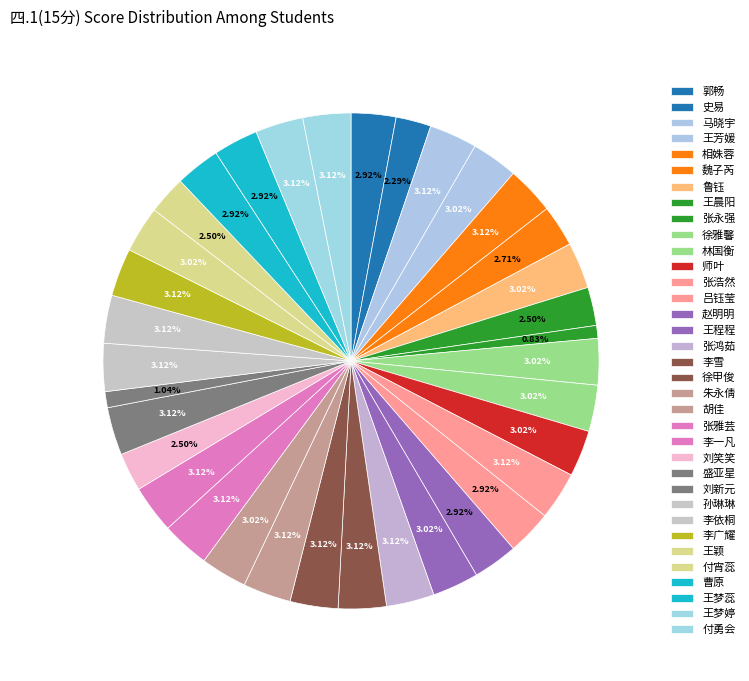

True or false: 王梦婷 accounts for 12% of the total.

False